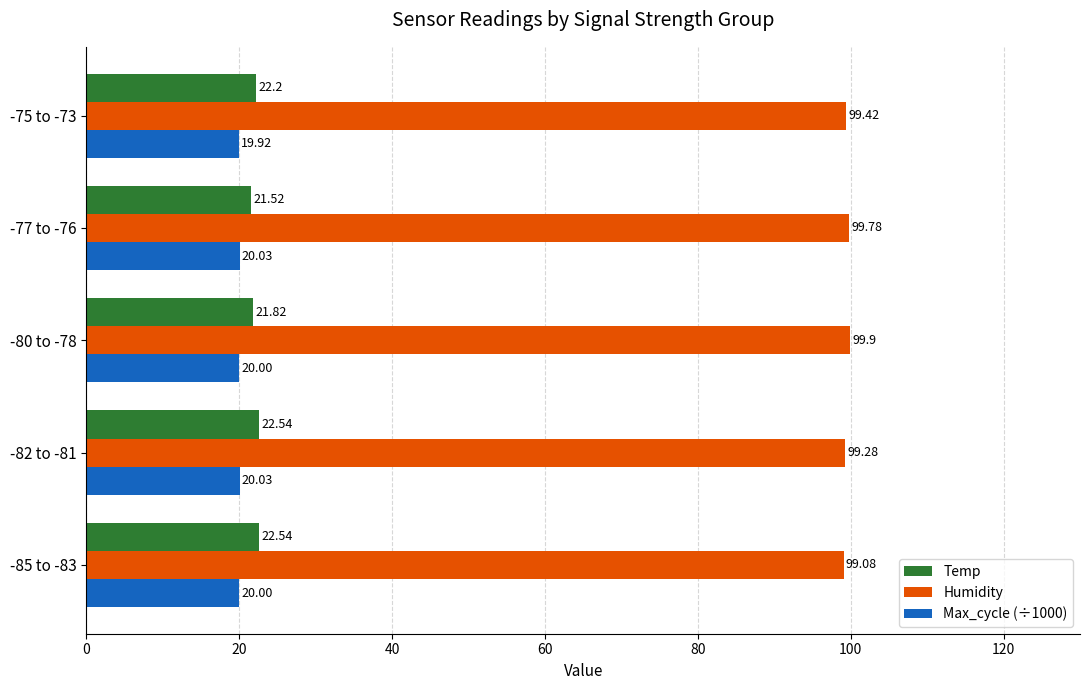

What is the maximum value for Max_cycle (÷1000)?

20.0